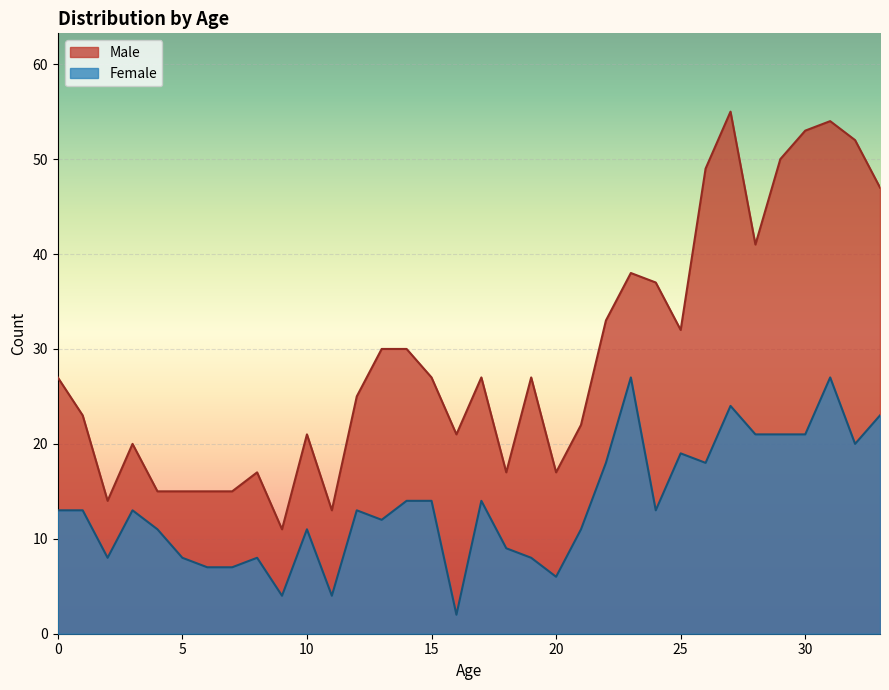

Reading left to right, list all the values displayed in this chart.

Male: 0=27	1=23	2=14	3=20	4=15	5=15	6=15	7=15	8=17	9=11	10=21	11=13	12=25	13=30	14=30	15=27	16=21	17=27	18=17	19=27	20=17	21=22	22=33	23=38	24=37	25=32	26=49	27=55	28=41	29=50	30=53	31=54	32=52	33=47
Female: 0=13	1=13	2=8	3=13	4=11	5=8	6=7	7=7	8=8	9=4	10=11	11=4	12=13	13=12	14=14	15=14	16=2	17=14	18=9	19=8	20=6	21=11	22=18	23=27	24=13	25=19	26=18	27=24	28=21	29=21	30=21	31=27	32=20	33=23